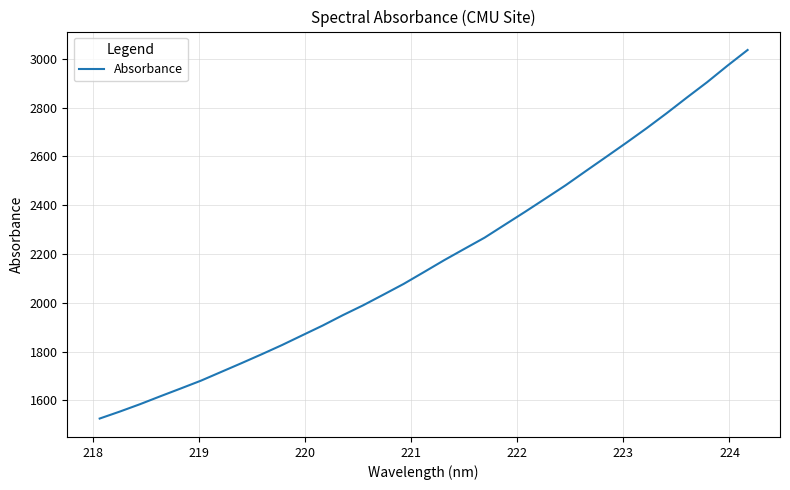

What is the smallest value displayed?

1525.2